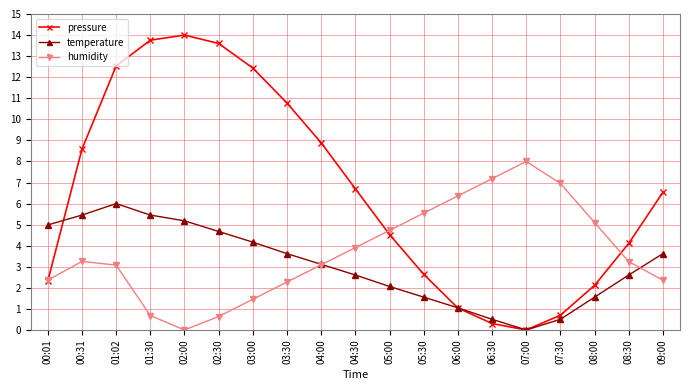

At which category is the sum across all series the highest?

01:02